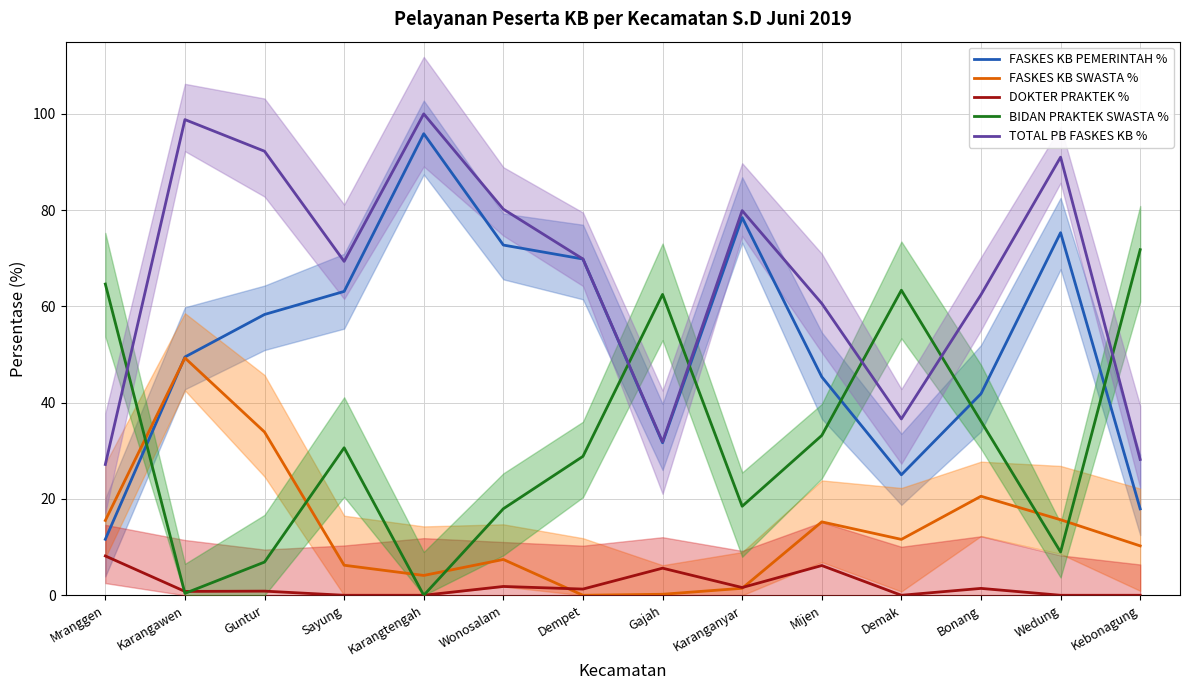

Reading left to right, what are all the values shown in this chart?

FASKES KB PEMERINTAH %: Mranggen=11.6	Karangawen=49.5	Guntur=58.3	Sayung=63.1	Karangtengah=95.9	Wonosalam=72.8	Dempet=69.8	Gajah=31.7	Karanganyar=78.5	Mijen=45.4	Demak=25.0	Bonang=41.9	Wedung=75.3	Kebonagung=17.9
FASKES KB SWASTA %: Mranggen=15.5	Karangawen=49.3	Guntur=33.9	Sayung=6.2	Karangtengah=4.1	Wonosalam=7.4	Dempet=0.0	Gajah=0.2	Karanganyar=1.4	Mijen=15.2	Demak=11.6	Bonang=20.6	Wedung=15.7	Kebonagung=10.3
DOKTER PRAKTEK %: Mranggen=8.2	Karangawen=0.8	Guntur=0.9	Sayung=0.0	Karangtengah=0.0	Wonosalam=1.8	Dempet=1.3	Gajah=5.6	Karanganyar=1.6	Mijen=6.2	Demak=0.0	Bonang=1.4	Wedung=0.0	Kebonagung=0.0
BIDAN PRAKTEK SWASTA %: Mranggen=64.7	Karangawen=0.4	Guntur=6.9	Sayung=30.6	Karangtengah=0.0	Wonosalam=18.0	Dempet=28.9	Gajah=62.5	Karanganyar=18.5	Mijen=33.2	Demak=63.4	Bonang=36.1	Wedung=9.0	Kebonagung=71.8
TOTAL PB FASKES KB %: Mranggen=27.2	Karangawen=98.8	Guntur=92.2	Sayung=69.4	Karangtengah=100.0	Wonosalam=80.2	Dempet=69.8	Gajah=31.9	Karanganyar=79.9	Mijen=60.6	Demak=36.6	Bonang=62.4	Wedung=91.0	Kebonagung=28.2